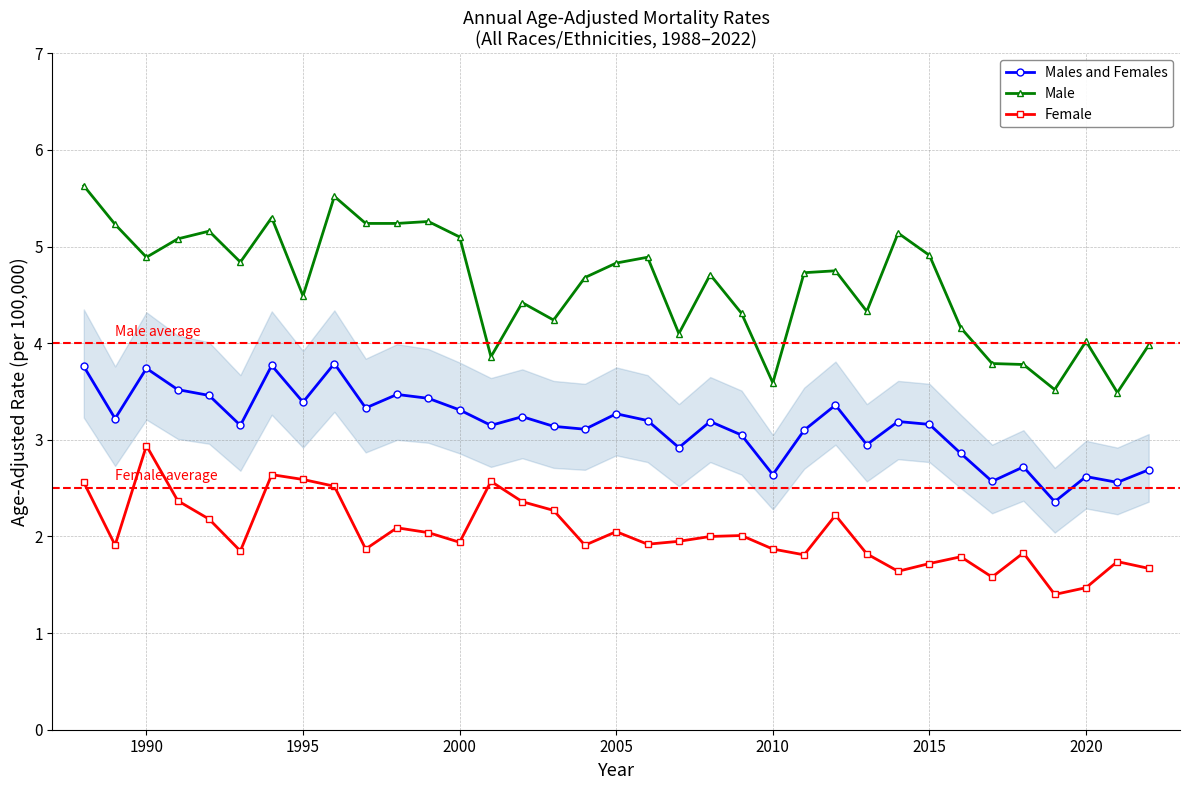

Rank the series by their maximum value, from lowest to highest.

Female, Males and Females, Male